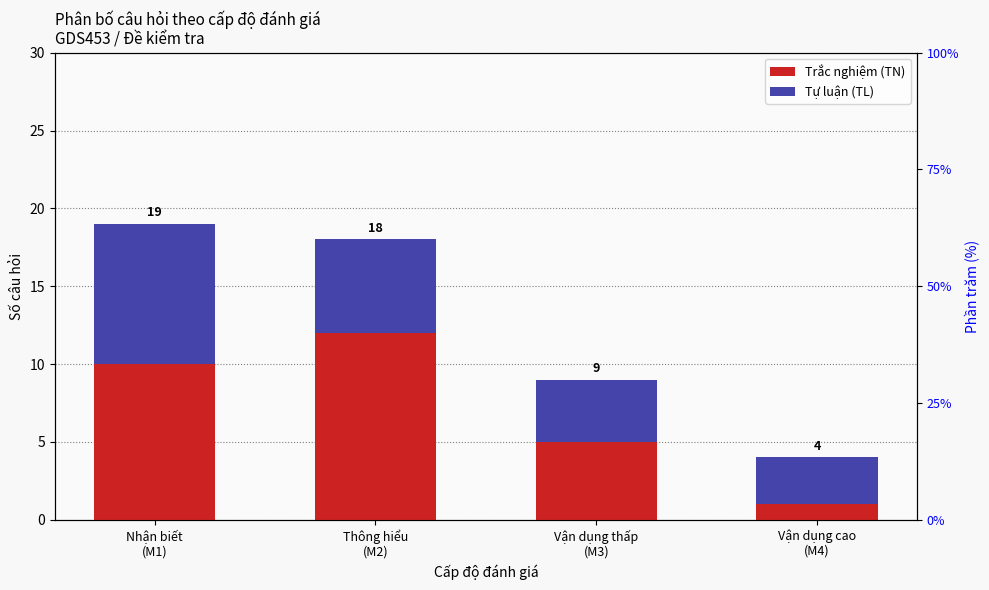

What position from the left is Thông hiểu
(M2)?

2